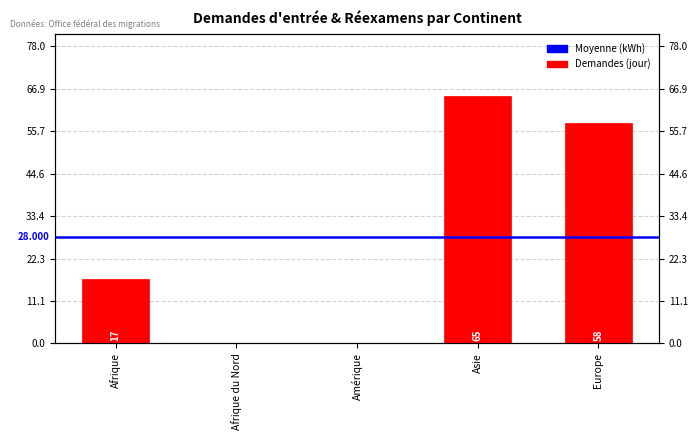

What is the change in value from Amérique to Asie?

+65